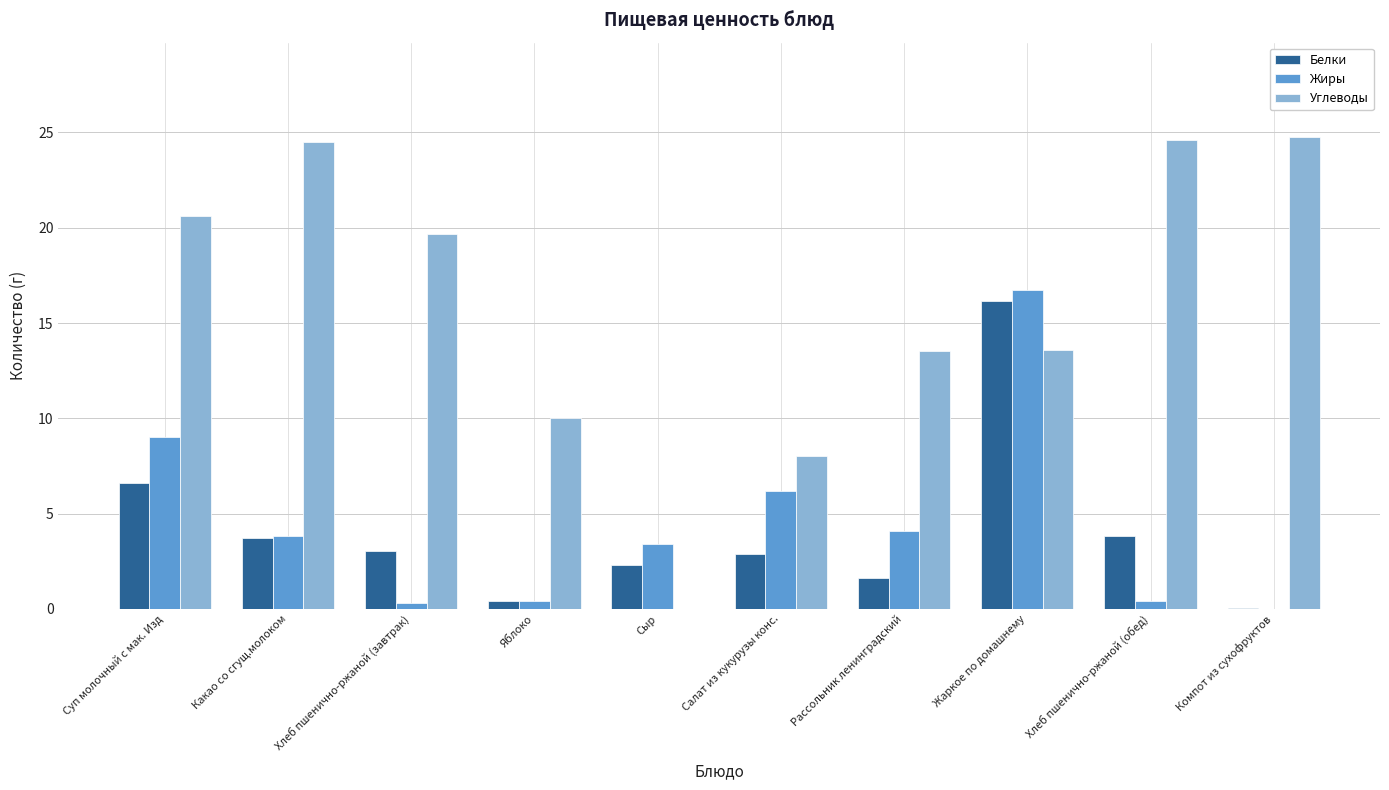

Which series has the largest total across all categories?

Углеводы